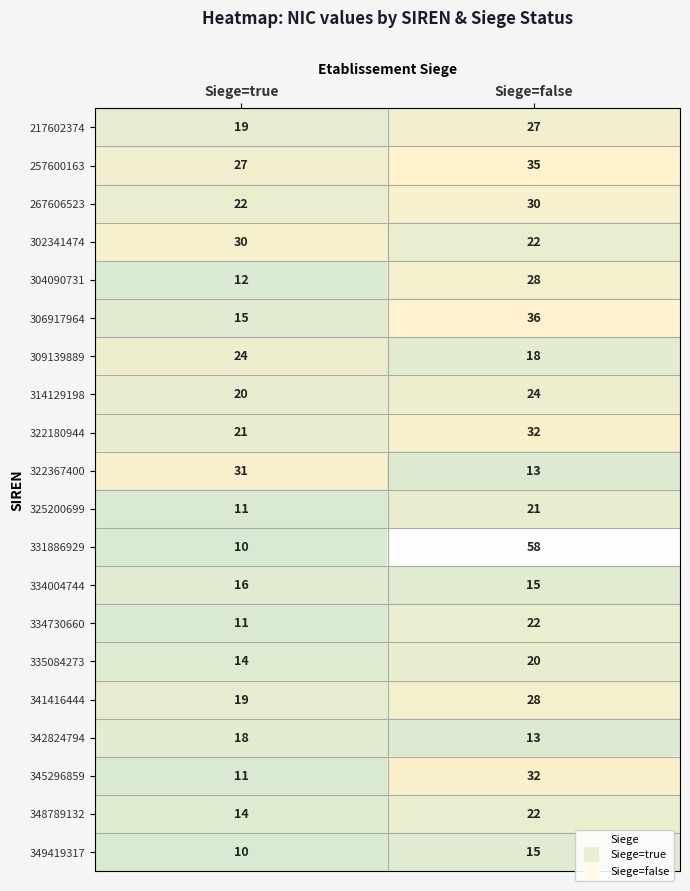

The 331886929 series shows 10 at Siege=true. True or false?

True